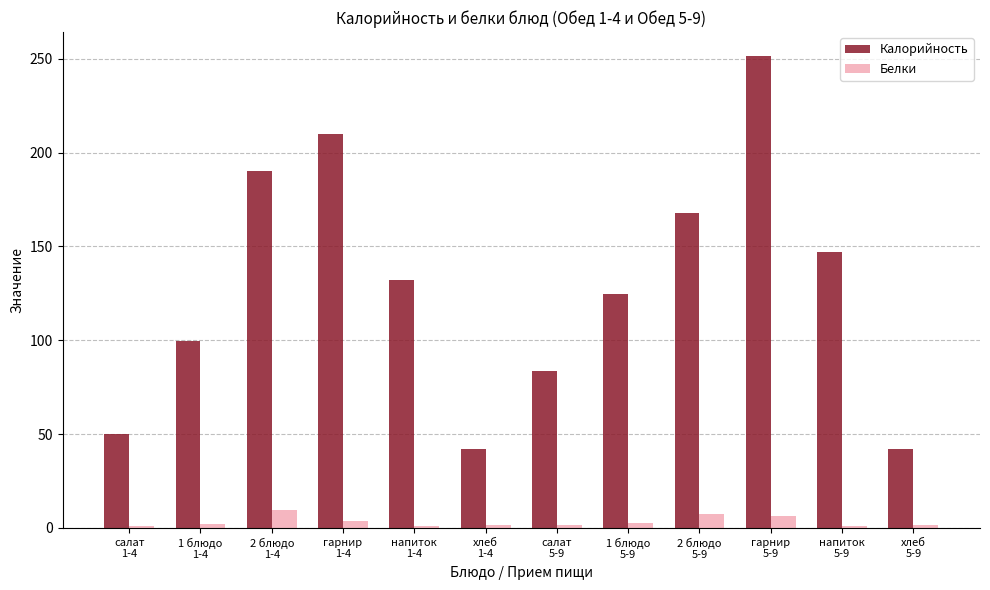

Rank the series by their average value, from highest to lowest.

Калорийность, Белки